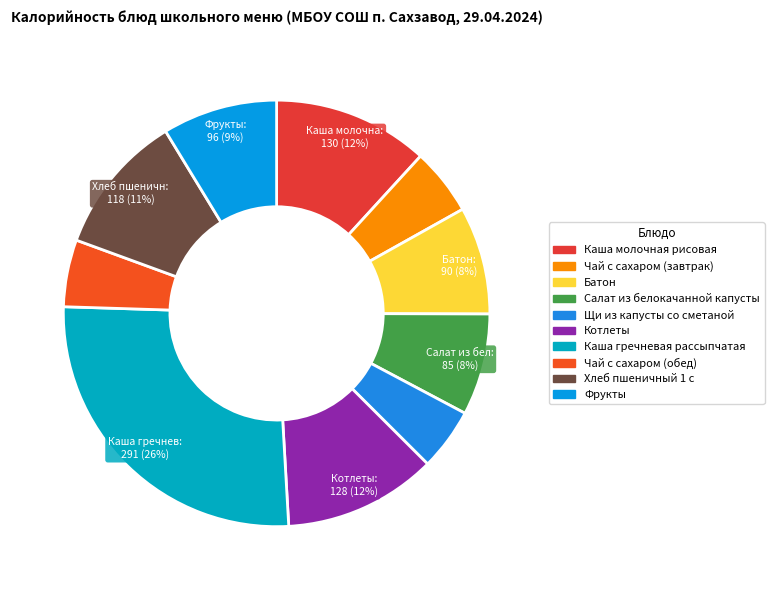

The Батон slice represents 8% of the pie. True or false?

True